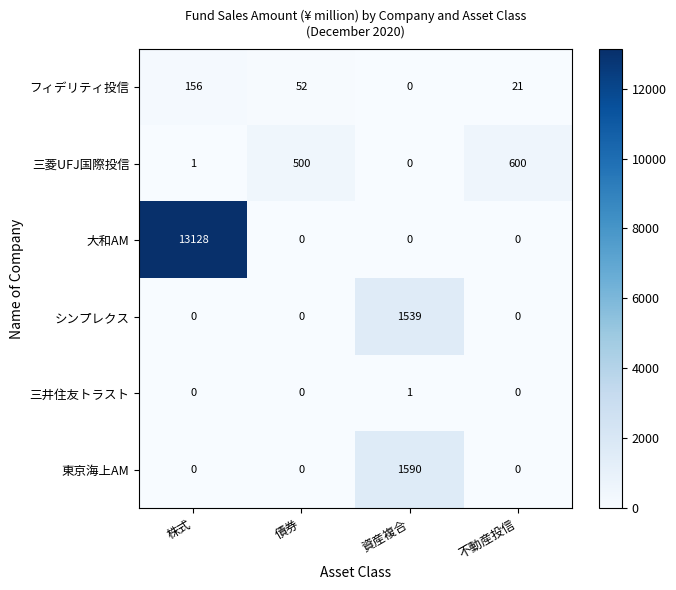

At how many categories does at least one series exceed 5448?

1